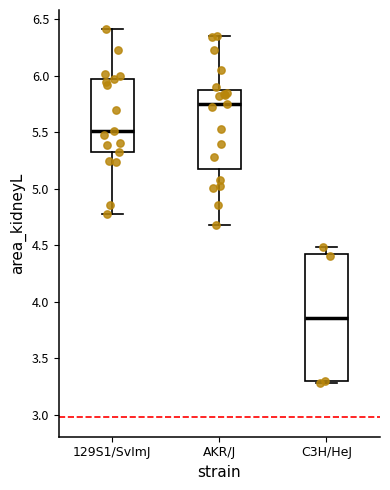

Where does the lower whisker of the box for 129S1/SvImJ end on the y-axis? The values are not printed on the chart, so give them approximately, as read against the axis.

4.75